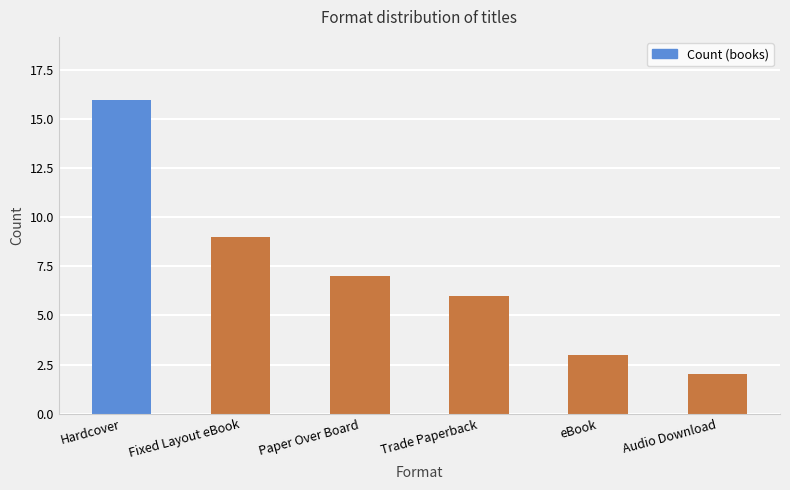

Rank the categories by value from highest to lowest.

Hardcover, Fixed Layout eBook, Paper Over Board, Trade Paperback, eBook, Audio Download